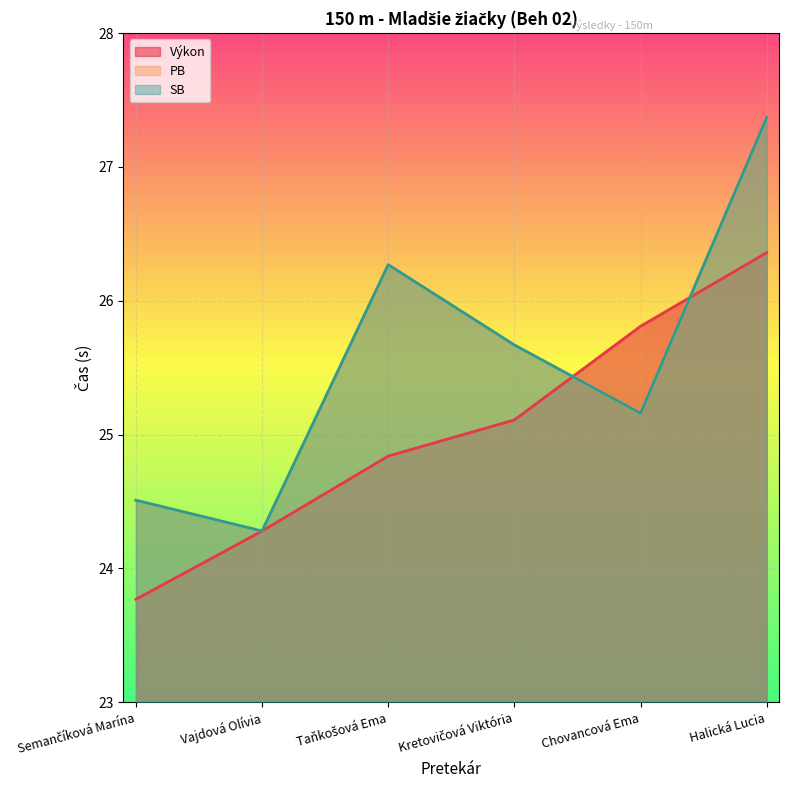

What is the sum of all PB values?

153.3